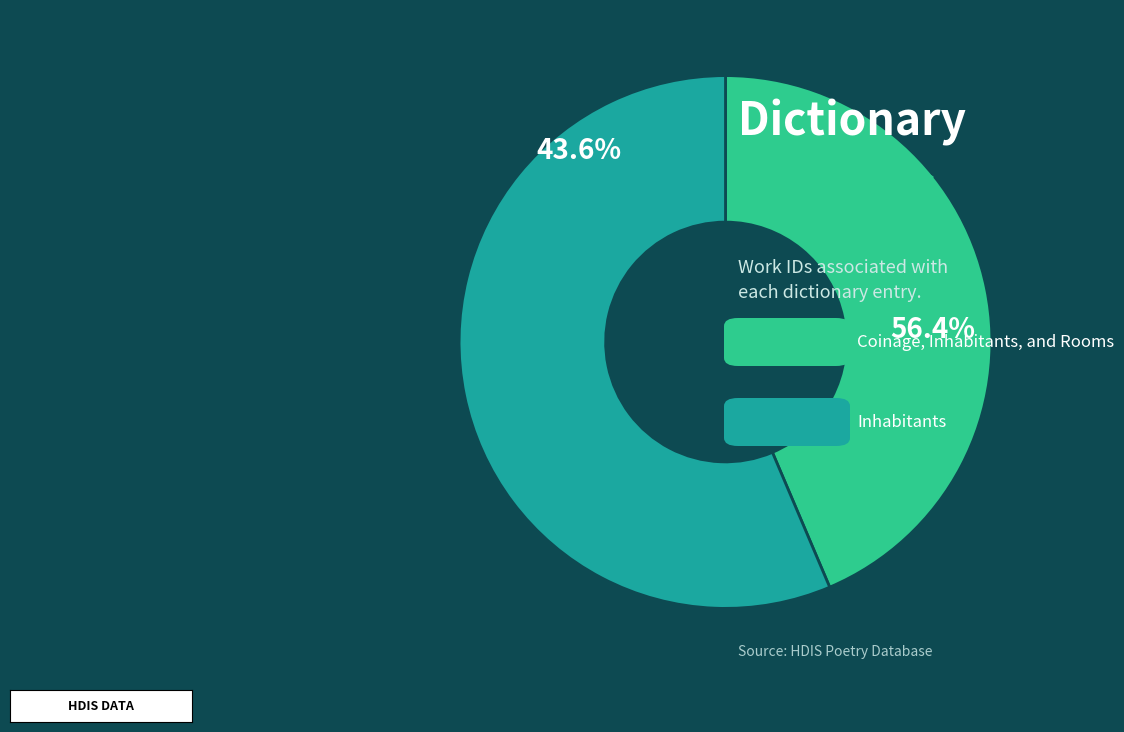

Which category has the smallest portion of the pie?

Coinage, Inhabitants, and Rooms